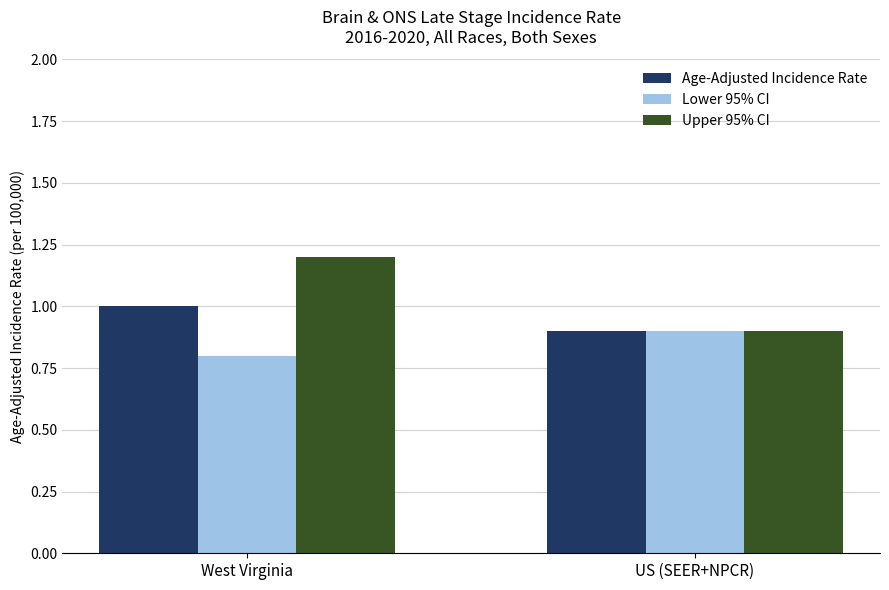

What is the sum of all Lower 95% CI values?

1.7